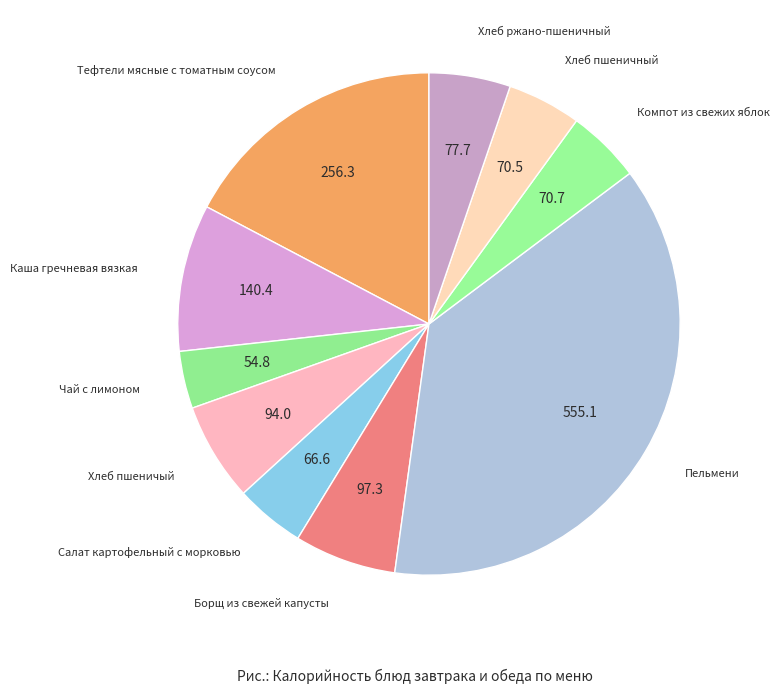

Is there any slice that represents more than half of the pie?

No